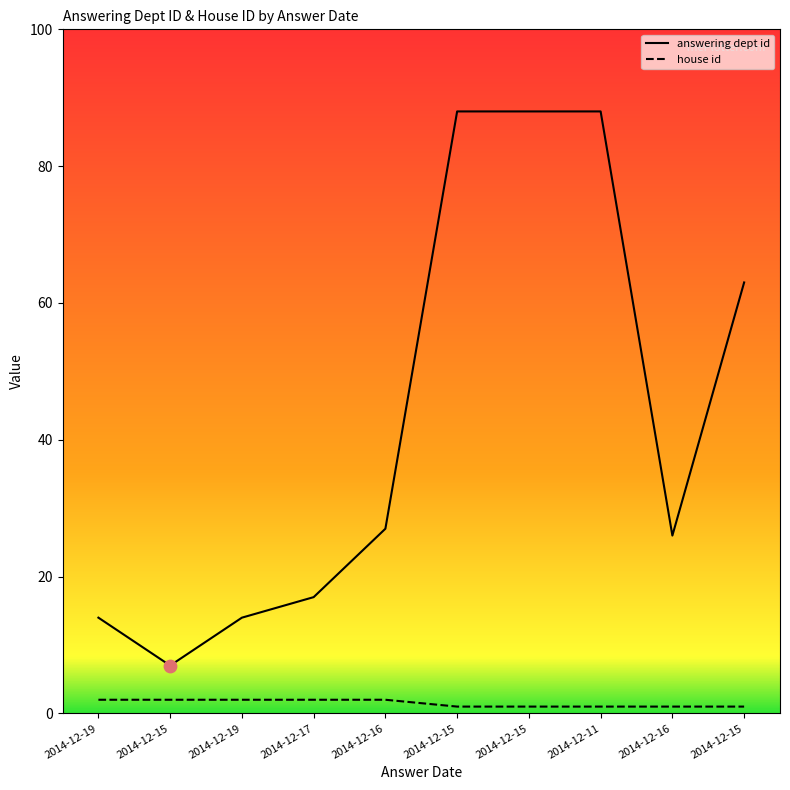

At which category is the sum across all series the highest?

2014-12-15